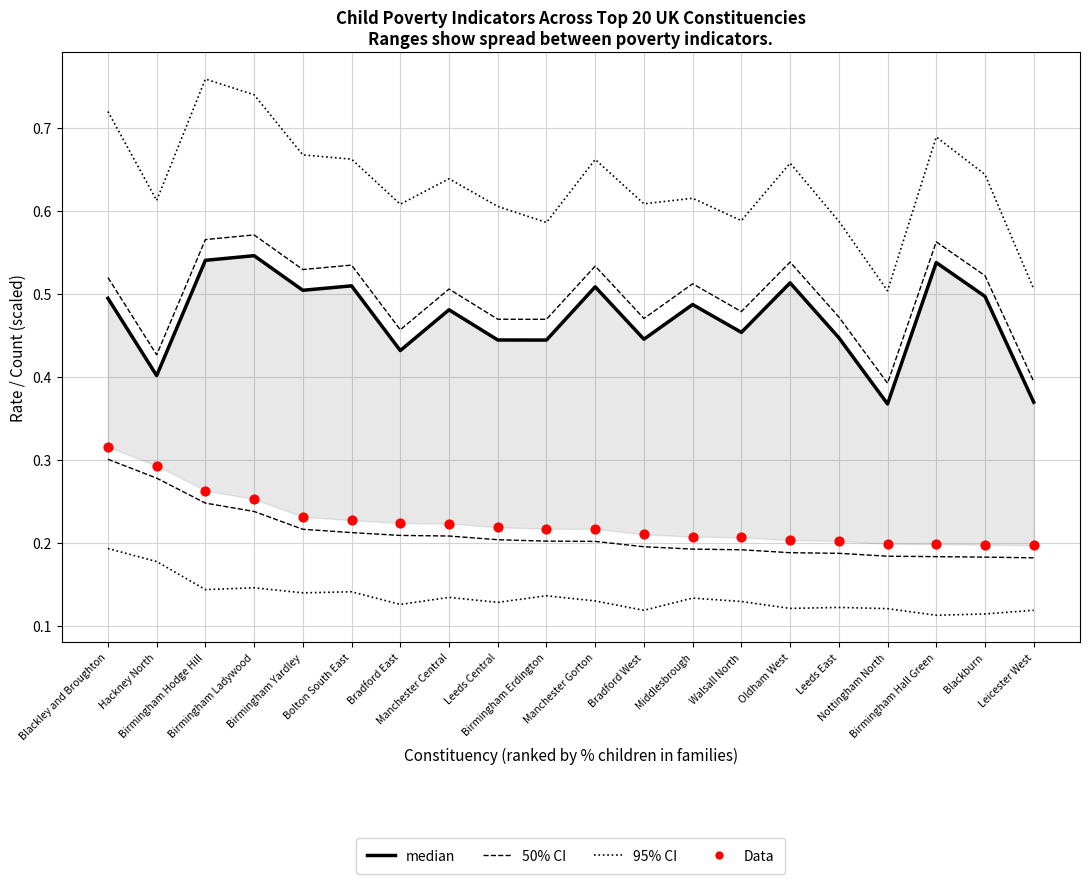

Which series has the largest total across all categories?

95% CI (envelope)